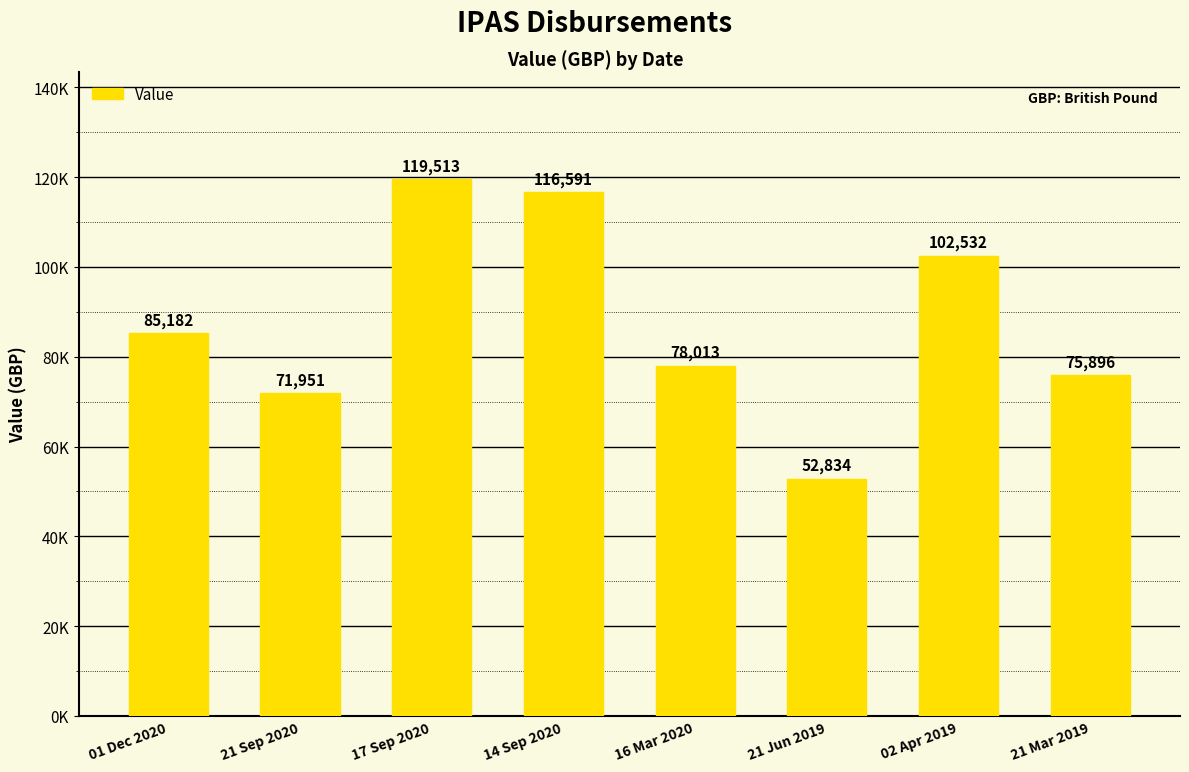

Where does the data first go above 85182?

17 Sep 2020